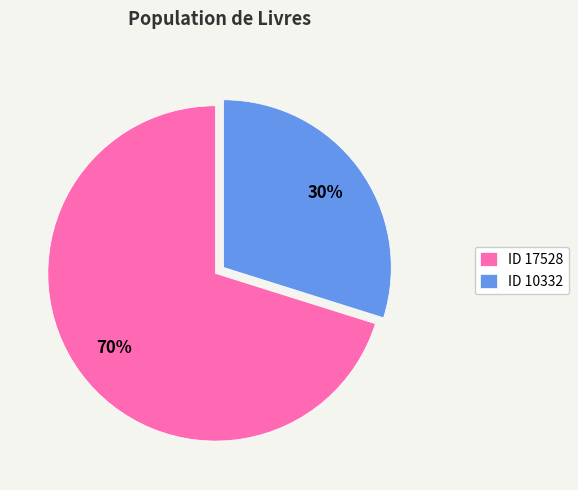

To the nearest percent, what is the difference between the largest and smallest slice percentages?

40%